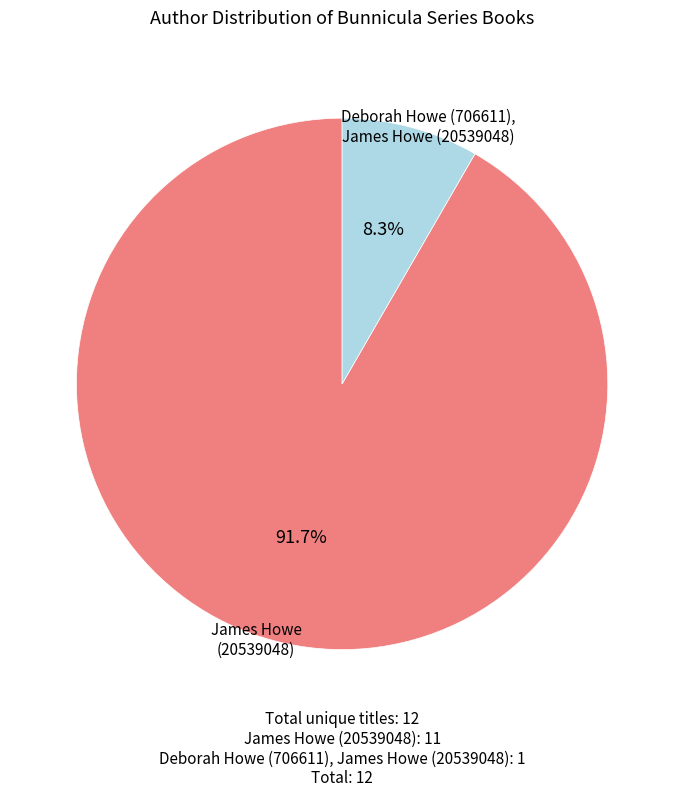

Does any single category account for the majority?

Yes